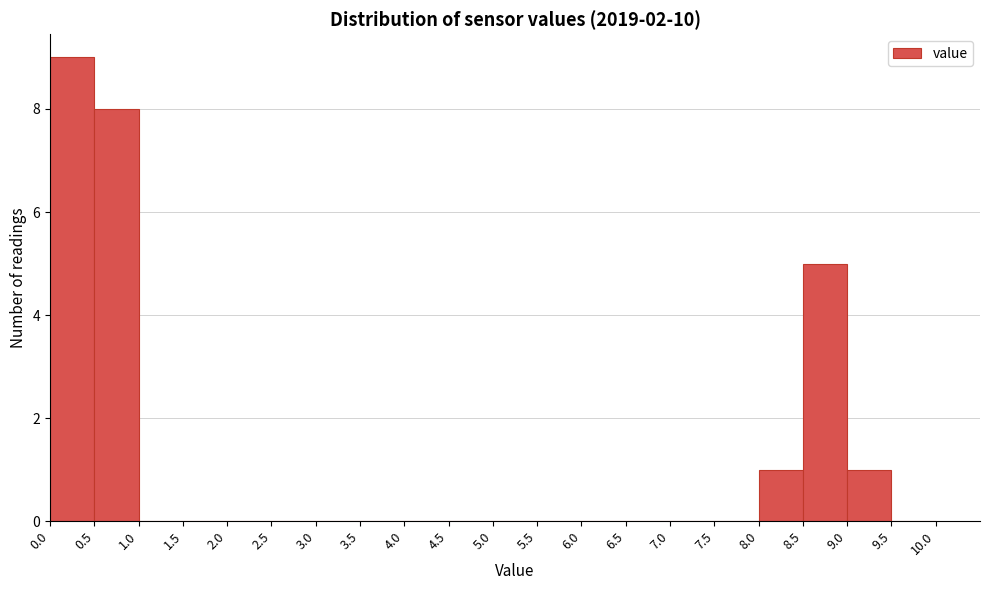

Reading left to right, transcribe this chart: for each bar, give the range it covers on the x-axis and its height. The values are not printed on the chart, so give them approximately, as read against the axis.

0.0 to 0.5: 9
0.5 to 1.0: 8
1.0 to 1.5: 0
1.5 to 2.0: 0
2.0 to 2.5: 0
2.5 to 3.0: 0
3.0 to 3.5: 0
3.5 to 4.0: 0
4.0 to 4.5: 0
4.5 to 5.0: 0
5.0 to 5.5: 0
5.5 to 6.0: 0
6.0 to 6.5: 0
6.5 to 7.0: 0
7.0 to 7.5: 0
7.5 to 8.0: 0
8.0 to 8.5: 1
8.5 to 9.0: 5
9.0 to 9.5: 1
9.5 to 10.0: 0